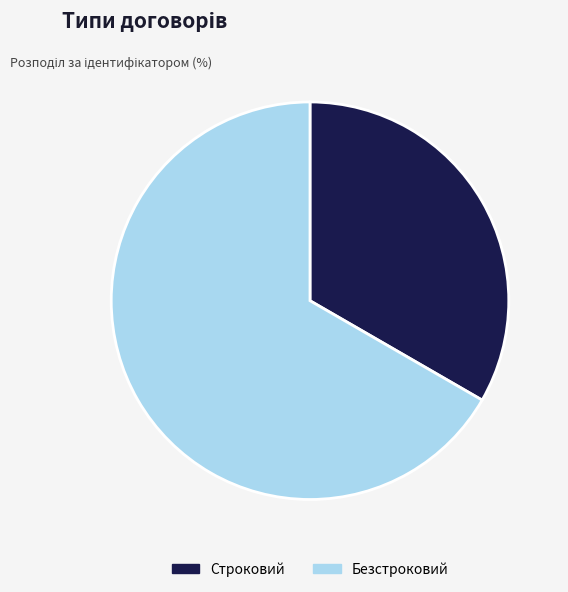

True or false: Безстроковий accounts for 67% of the total.

True